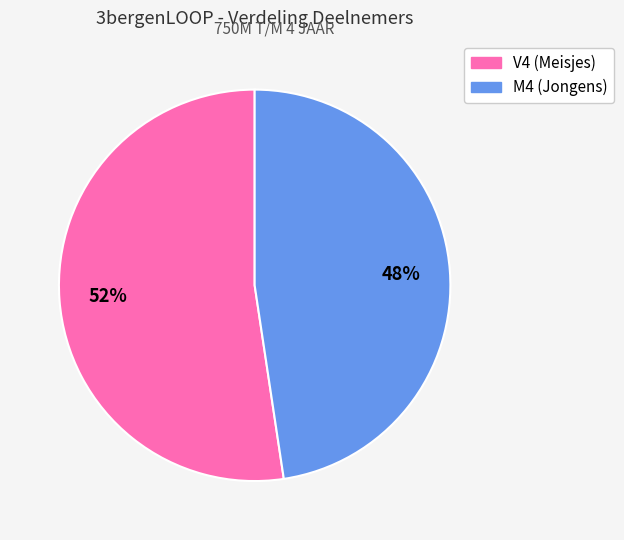

To the nearest percent, what is the combined percentage of M4 (Jongens) and V4 (Meisjes)?

100%